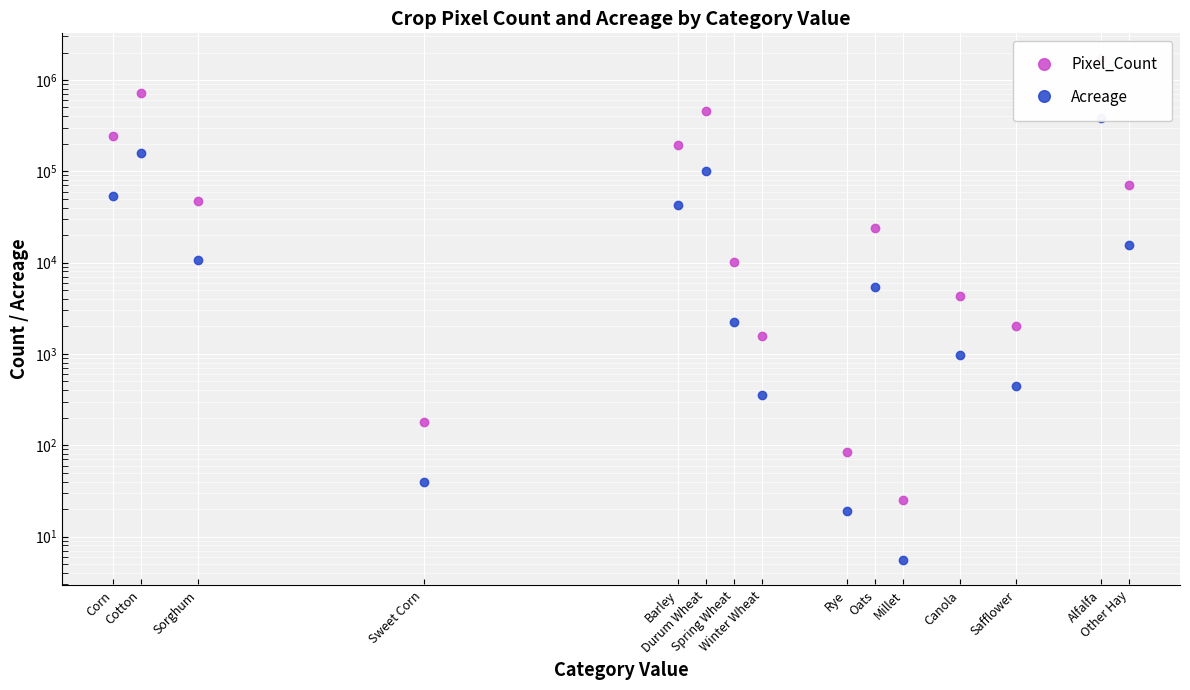

True or false: Acreage and Pixel_Count cross at least once.

False